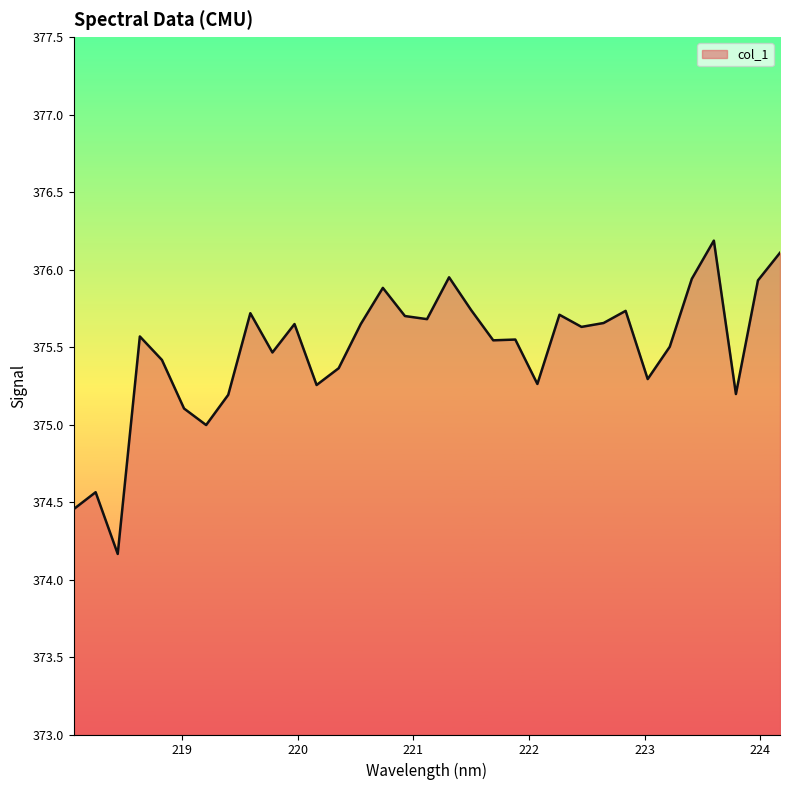

What is the maximum value shown in the chart?

376.2